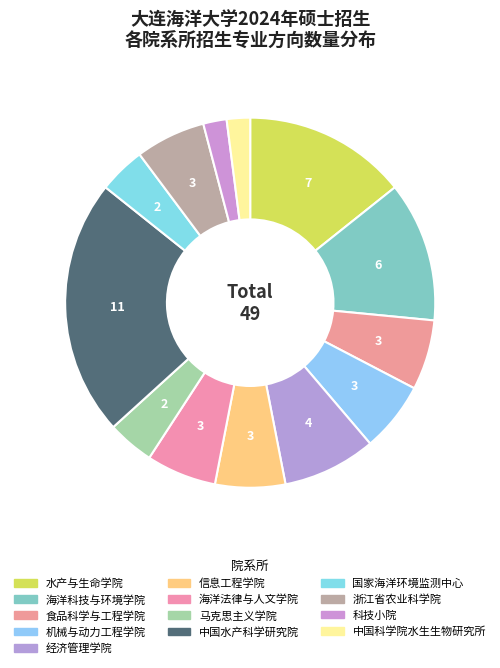

What portion of the pie excludes 国家海洋环境监测中心?

95.9%